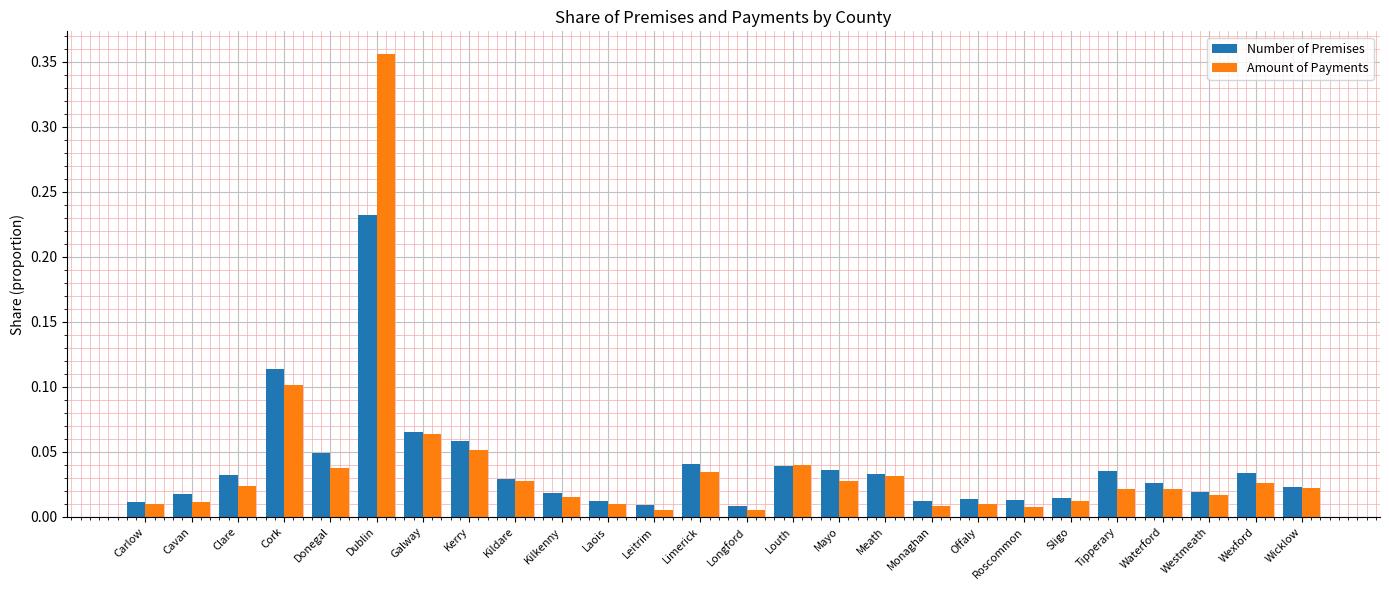

Which series has the largest range (max minus min)?

Amount of Payments